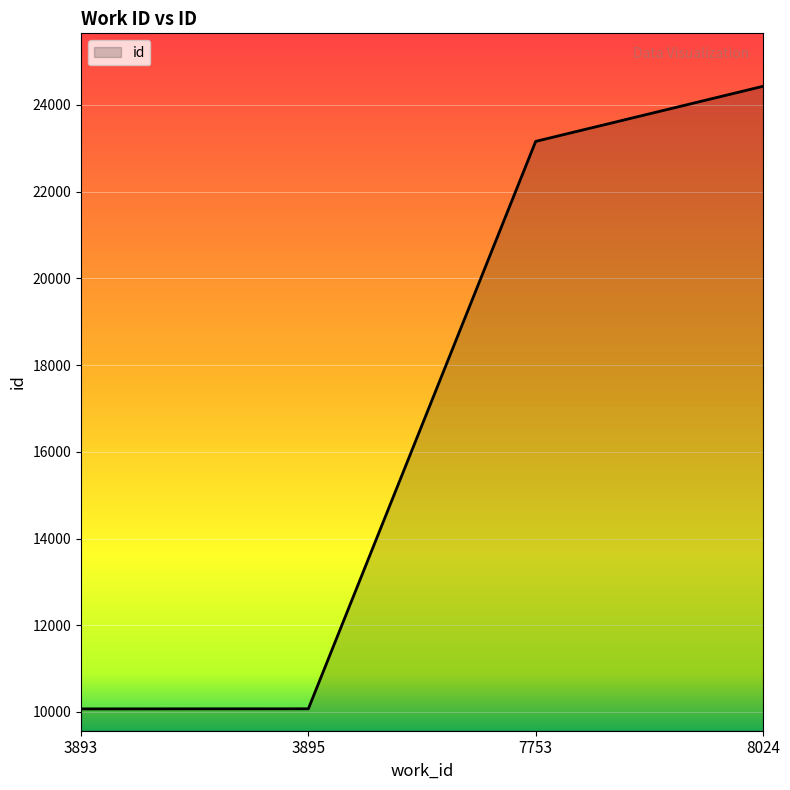

True or false: the data has more than 2 interior local peaks.

False